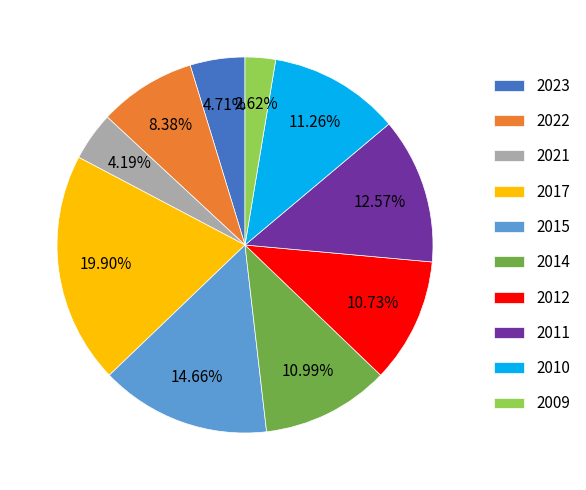

Between 2012 and 2010, which is larger?

2010